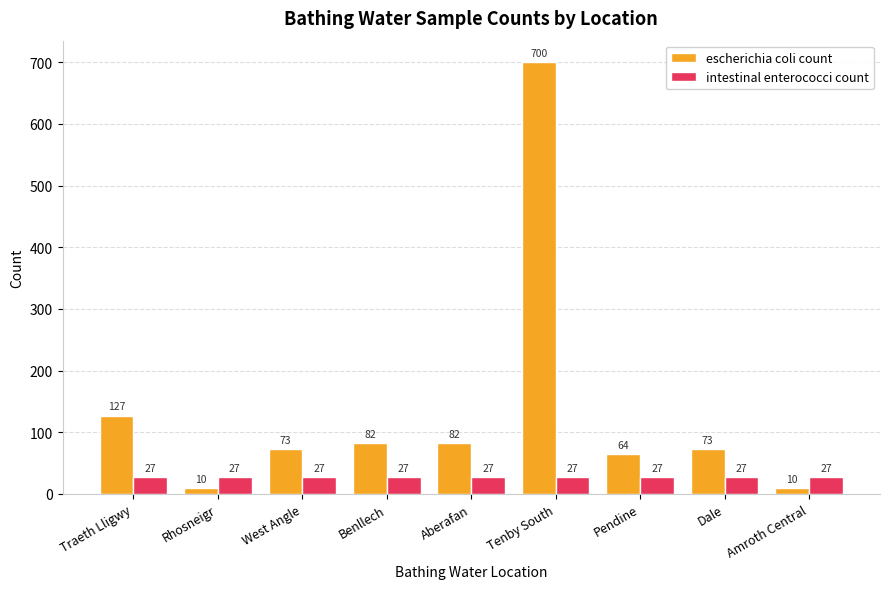

Rank the series by their maximum value, from lowest to highest.

intestinal enterococci count, escherichia coli count